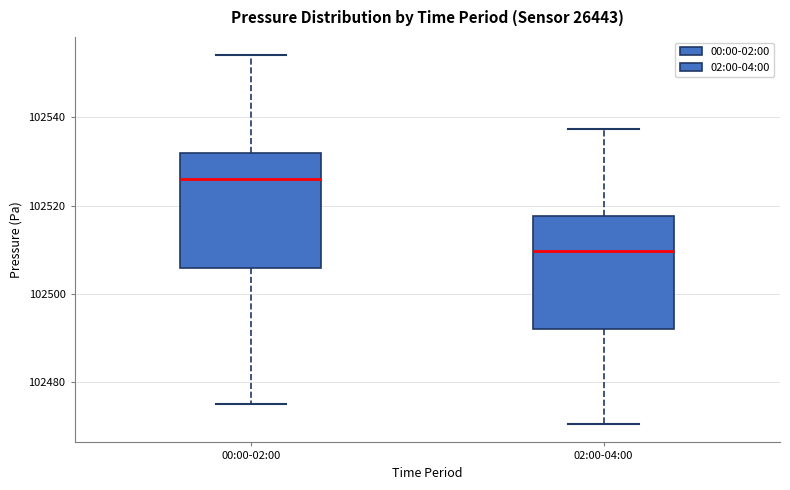

Which box's median line is the lowest?

02:00-04:00